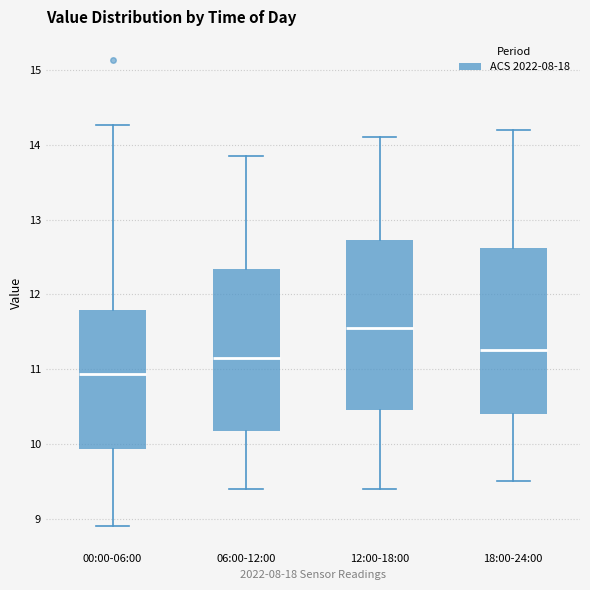

Reading left to right, read every box against the y-axis: the position of its median line, the range the box covers, and the ends of its whiskers. The values are not printed on the chart, so give them approximately, as read against the axis.

00:00-06:00: median 10.9, box 9.9 to 11.8, whiskers 8.9 to 14.3
06:00-12:00: median 11.2, box 10.2 to 12.3, whiskers 9.4 to 13.9
12:00-18:00: median 11.6, box 10.5 to 12.7, whiskers 9.4 to 14.1
18:00-24:00: median 11.3, box 10.4 to 12.6, whiskers 9.5 to 14.2